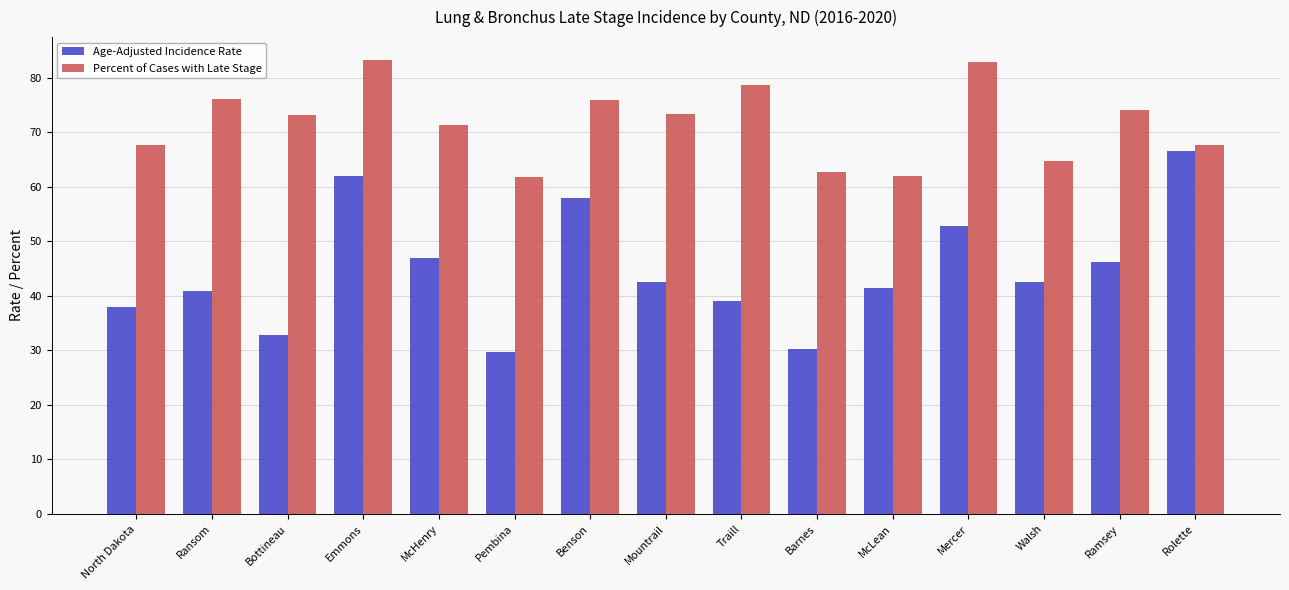

What is the sum of all Age-Adjusted Incidence Rate values?

669.8